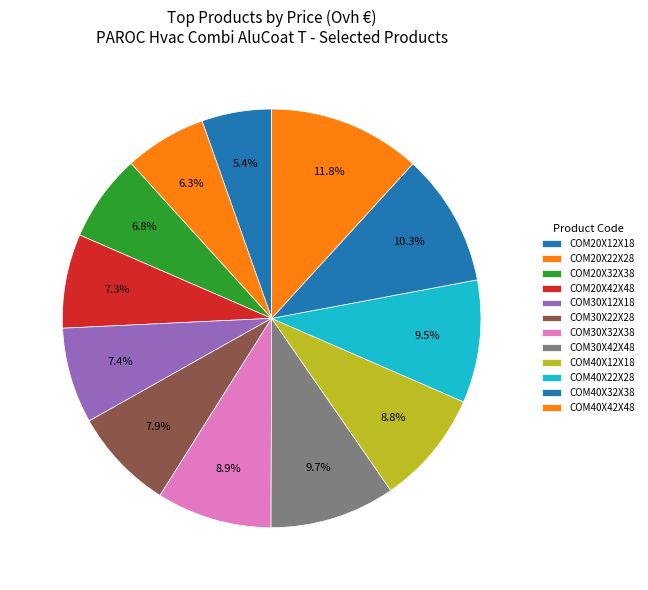

Count the number of slices in the pie.

12